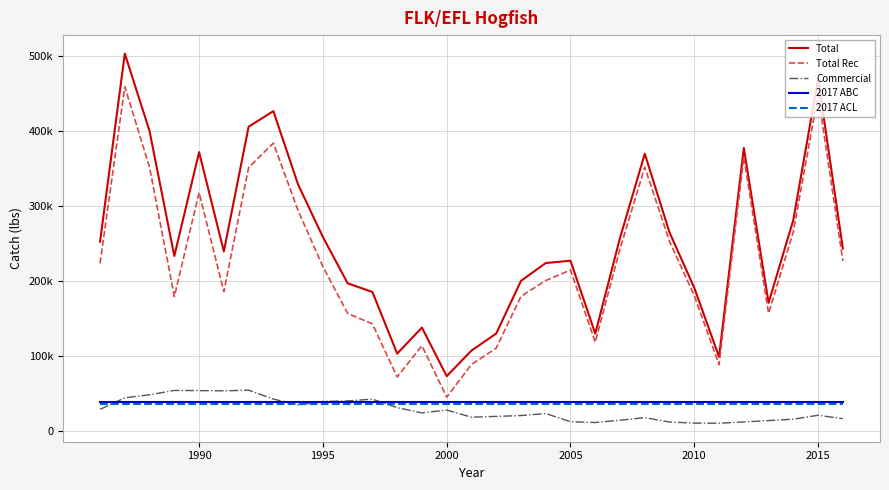

List the series in order of their peak value, lowest first.

2017 ACL, 2017 ABC, Commercial, Total Rec, Total